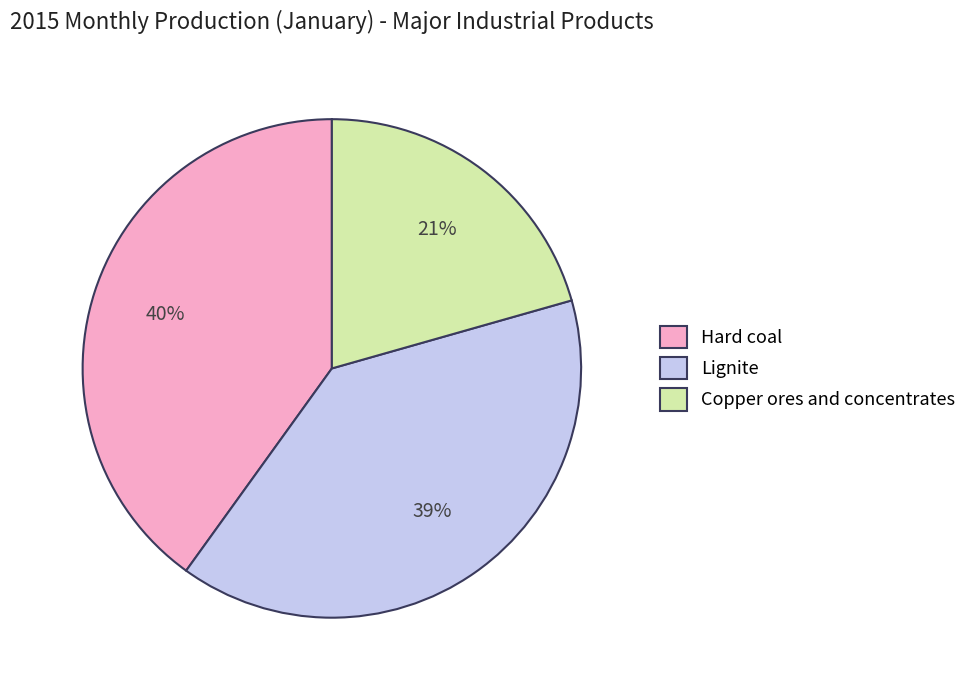

Is it true that Hard coal is 25% of the pie?

False